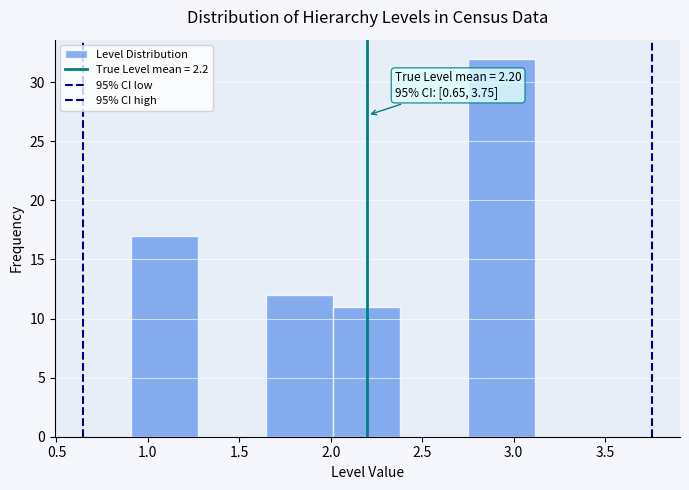

Over which range of the x-axis is the bar tallest?

2.75 to 3.10